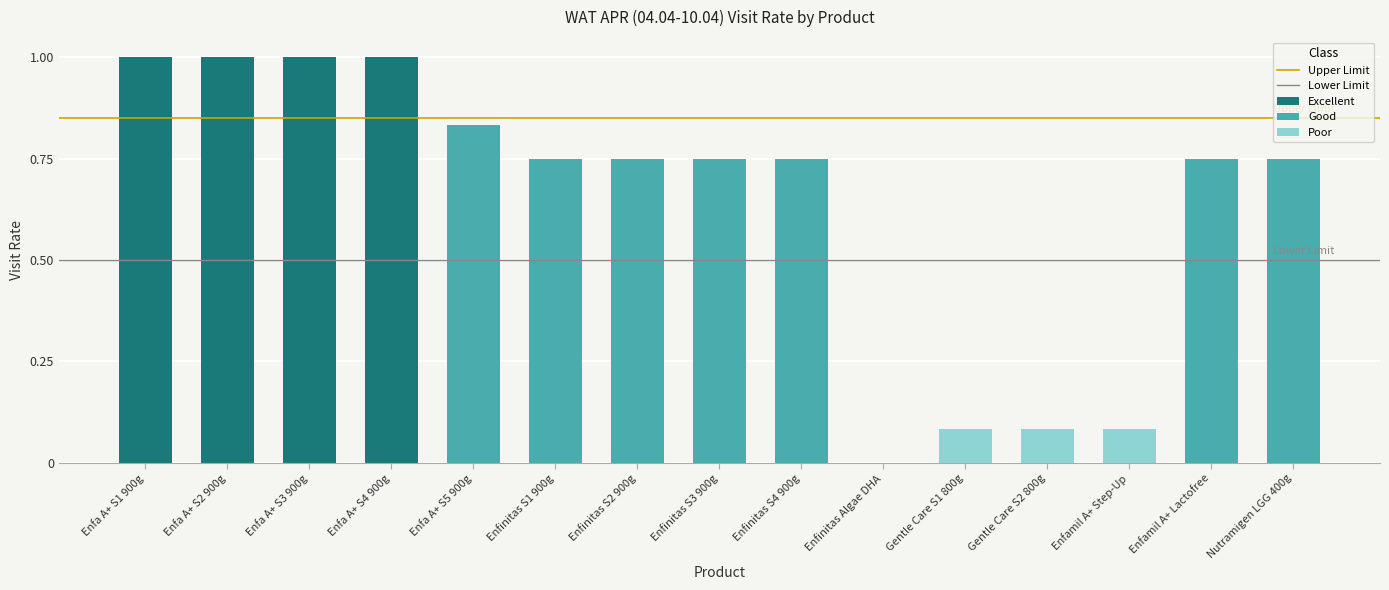

What is the value of the Upper Limit bar at the 2nd from the left?

0.8